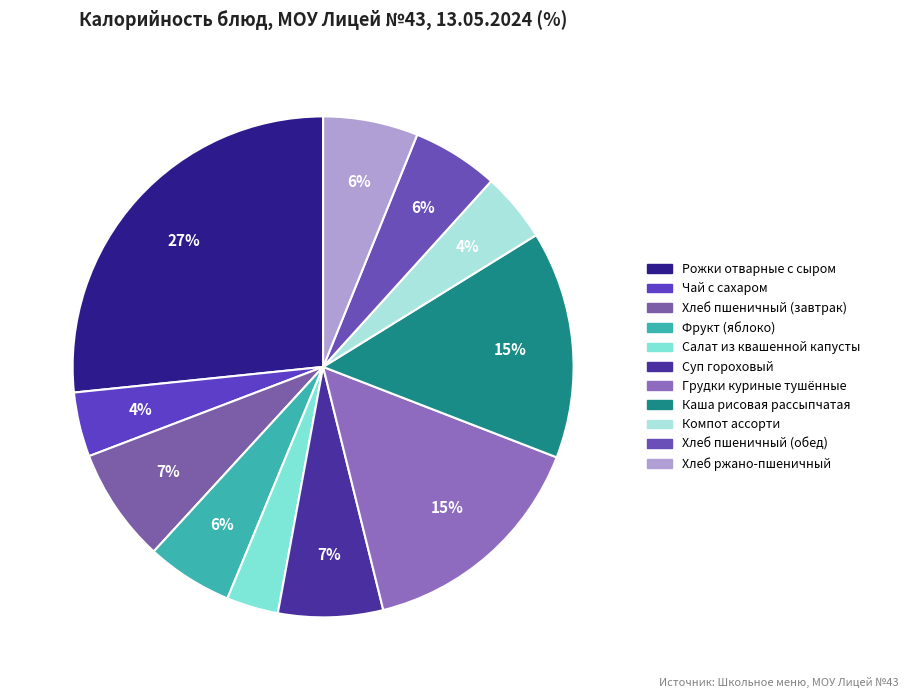

Is it true that Компот ассорти is 1% of the pie?

False